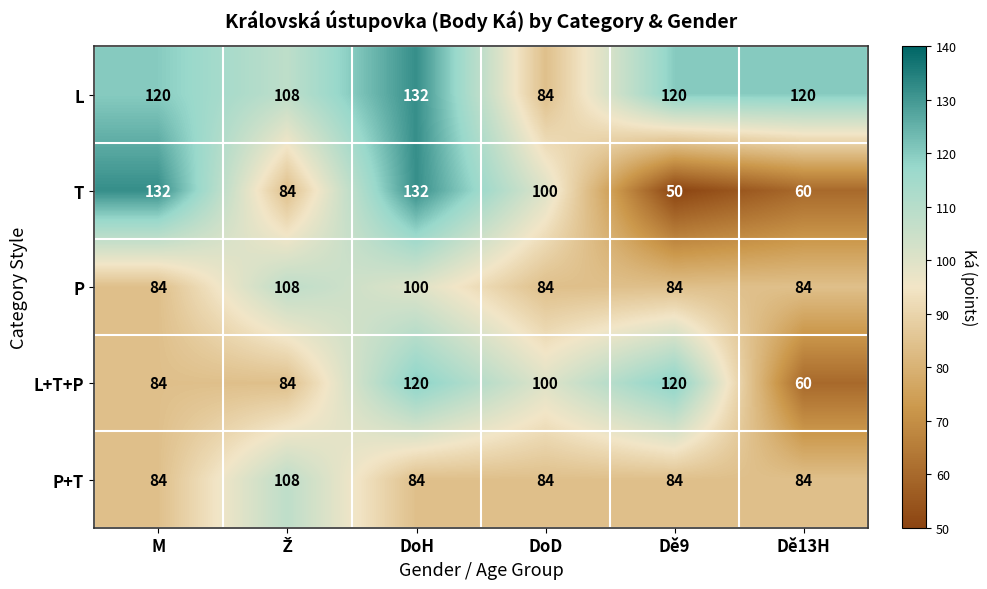

Reading left to right, what are all the values shown in this chart?

L: 120	108	132	84	120	120
T: 132	84	132	100	50	60
P: 84	108	100	84	84	84
L+T+P: 84	84	120	100	120	60
P+T: 84	108	84	84	84	84